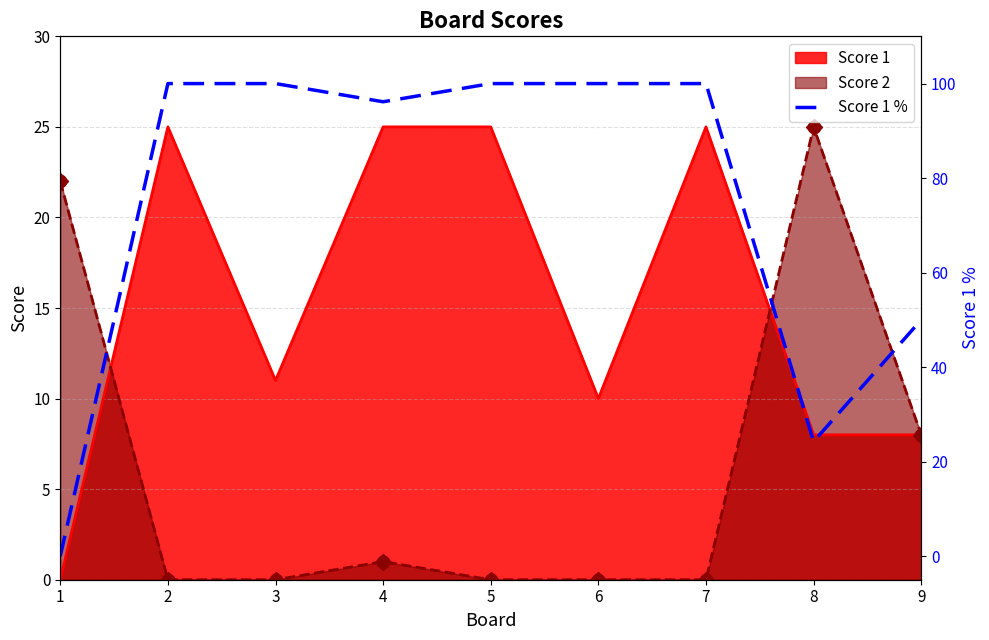

What is the change in value from 3 to 8?

-75.8